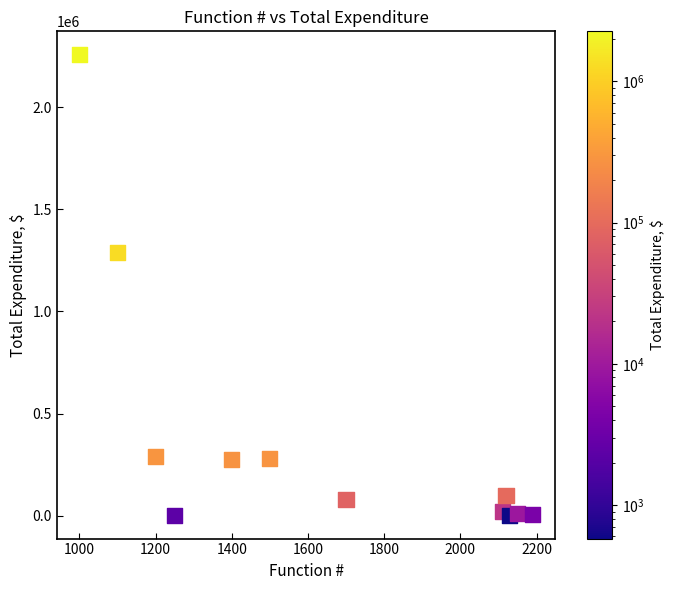

What Y value in the scatter plot is closest to 1129400?

1286602